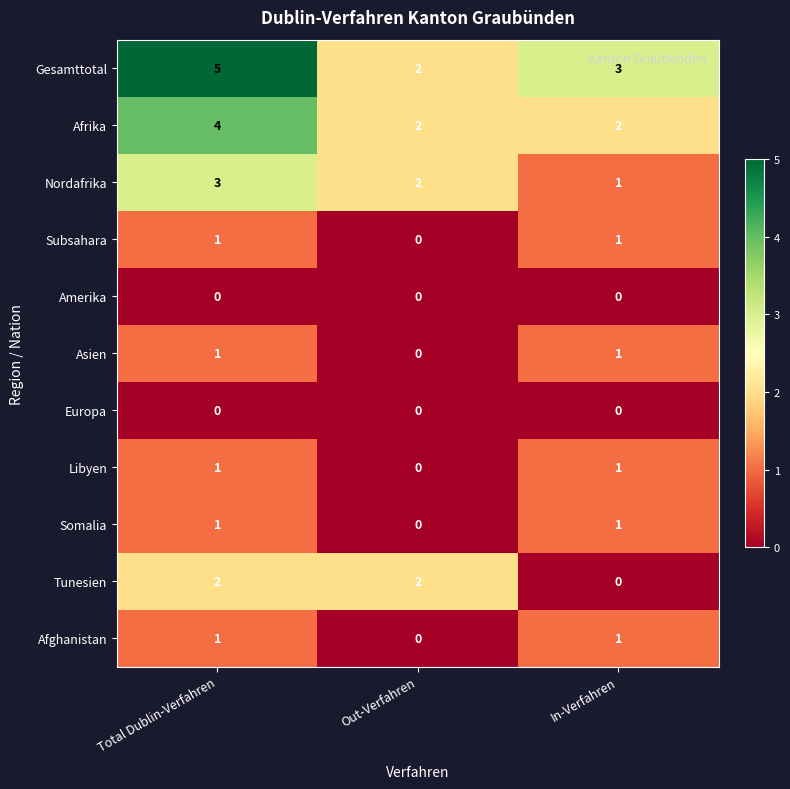

How many Afrika values are between 2 and 4?

3